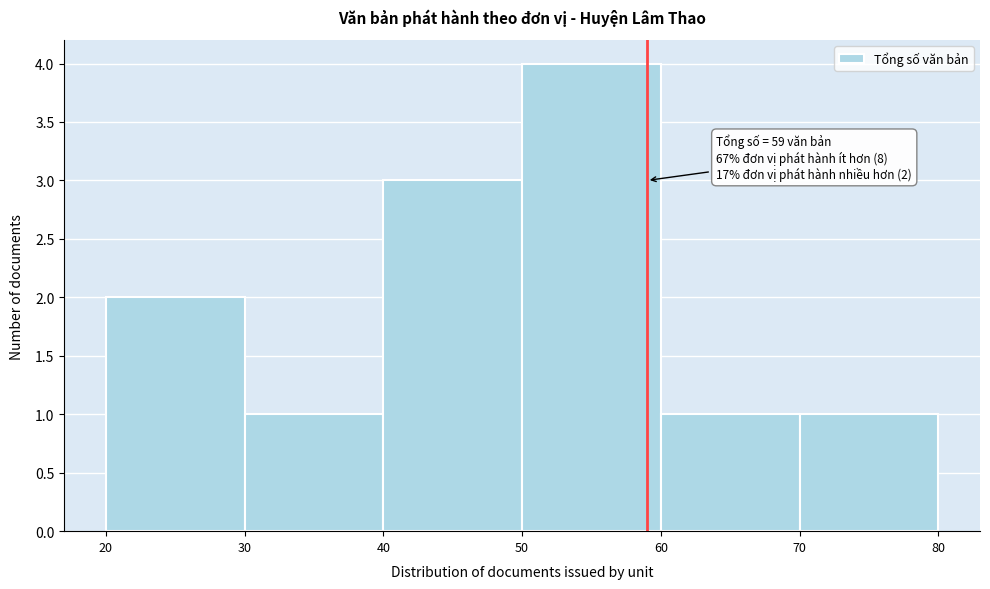

Over which range of the x-axis is the bar tallest?

50 to 60